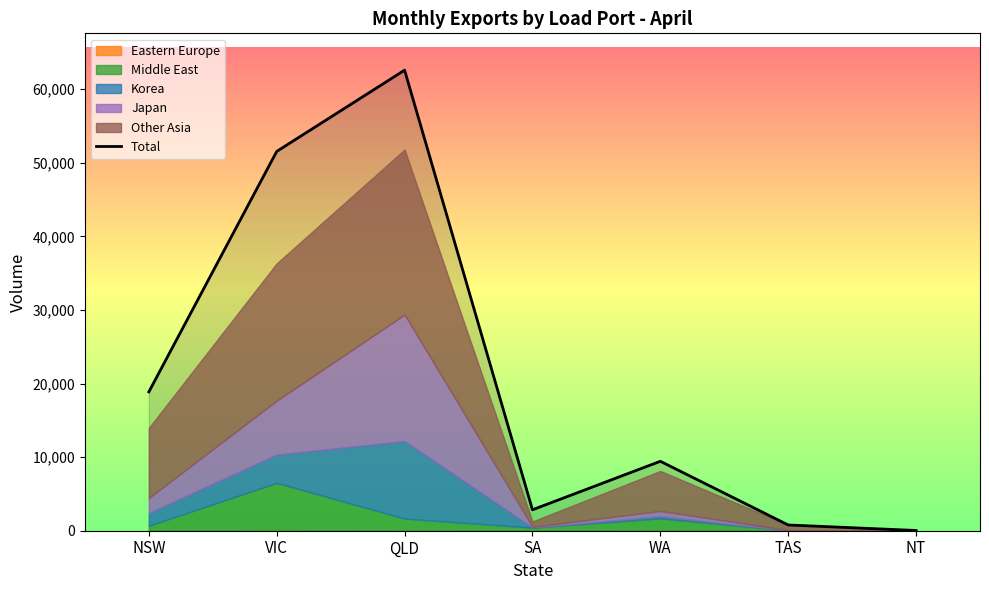

Which label corresponds to the largest value in the chart?

QLD